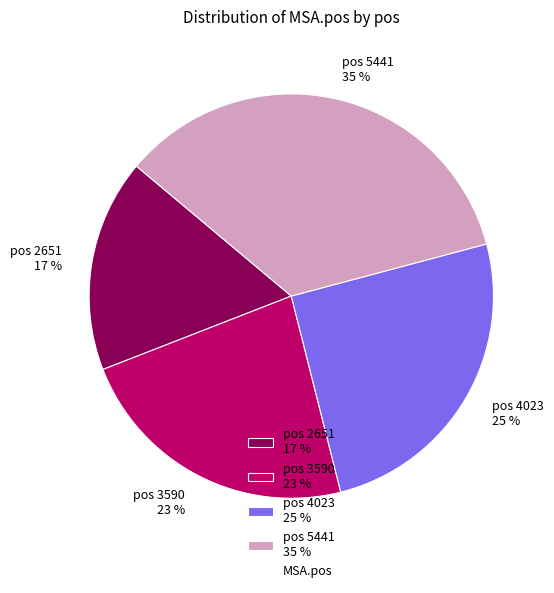

Do pos 2651 17 % and pos 5441 35 % together represent more than half of the pie?

Yes